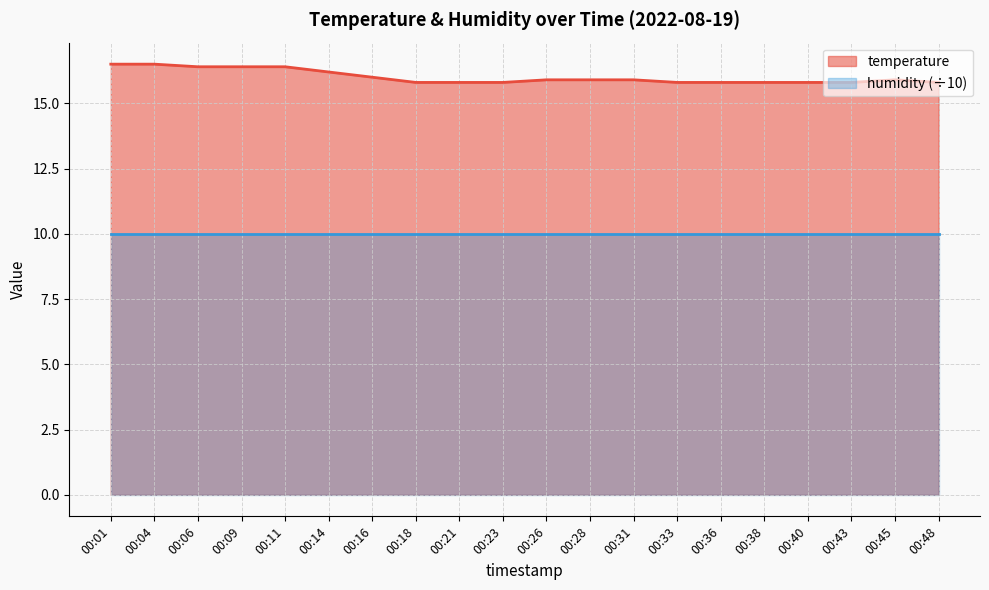

True or false: the data shows 15.8 at 00:18.

True